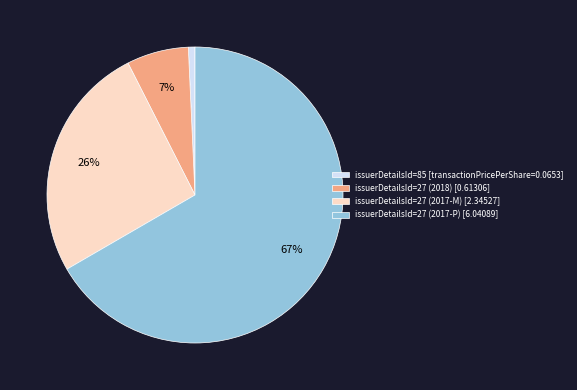

What is the largest slice in the pie chart?

issuerDetailsId=27 (2017-P)